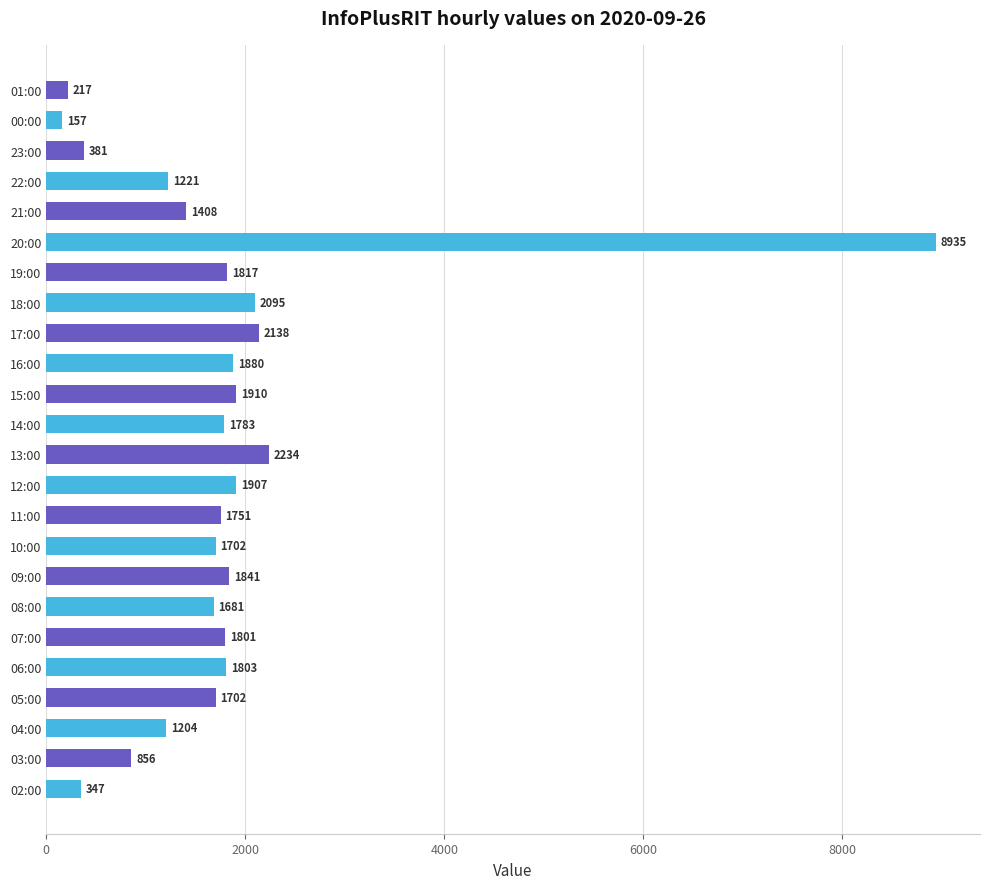

Are the bars horizontal?

Yes